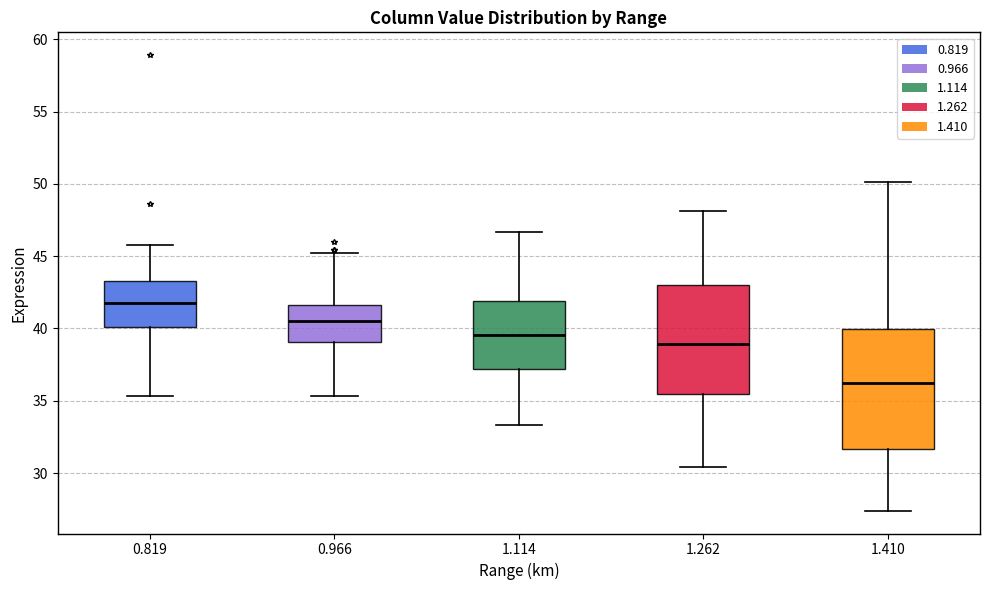

Reading left to right, transcribe this box plot: for each box, give where its median line is, the range the box spans, and where its two whiskers end, as read against the y-axis. The values are not printed on the chart, so give them approximately, as read against the axis.

0.819: median 42.0, box 40.0 to 43.5, whiskers 35.5 to 46.0
0.966: median 40.5, box 39.0 to 41.5, whiskers 35.5 to 45.0
1.114: median 39.5, box 37.0 to 42.0, whiskers 33.5 to 46.5
1.262: median 39.0, box 35.5 to 43.0, whiskers 30.5 to 48.0
1.410: median 36.5, box 31.5 to 40.0, whiskers 27.5 to 50.0